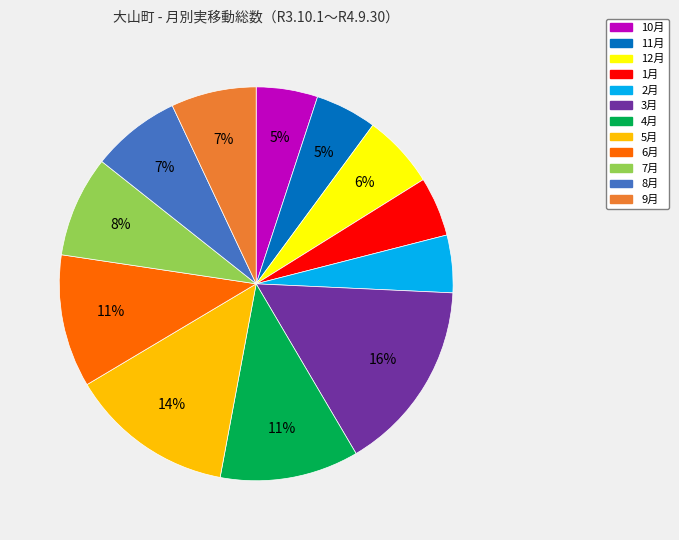

To the nearest percent, what is the average slice percentage?

8%